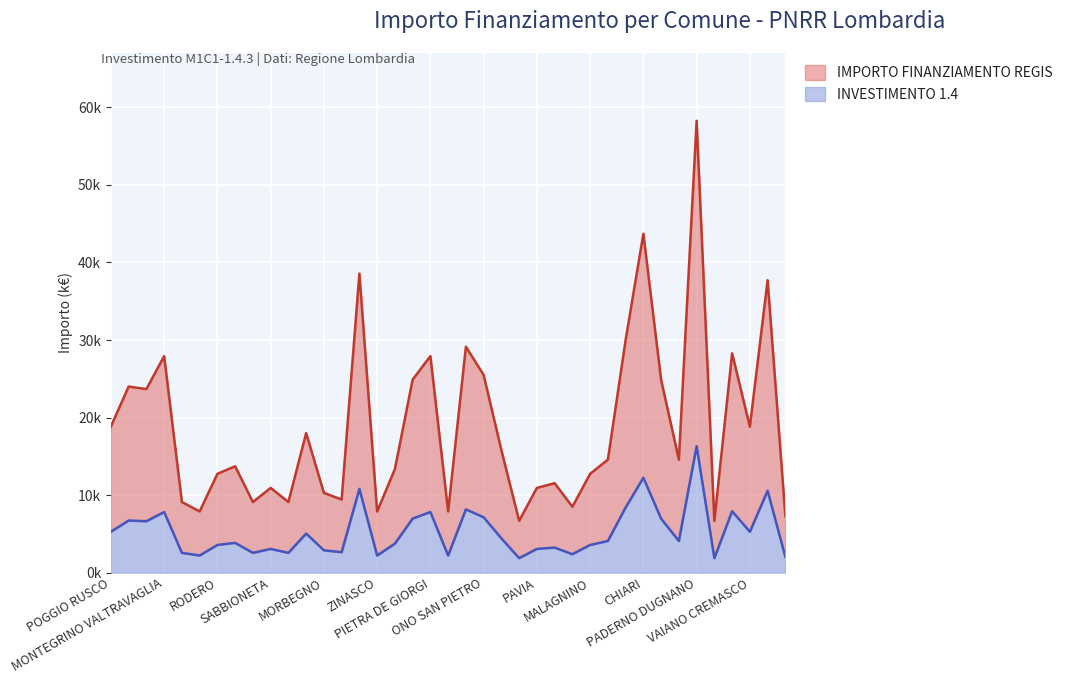

Does the chart display data point markers on the line(s)?

No